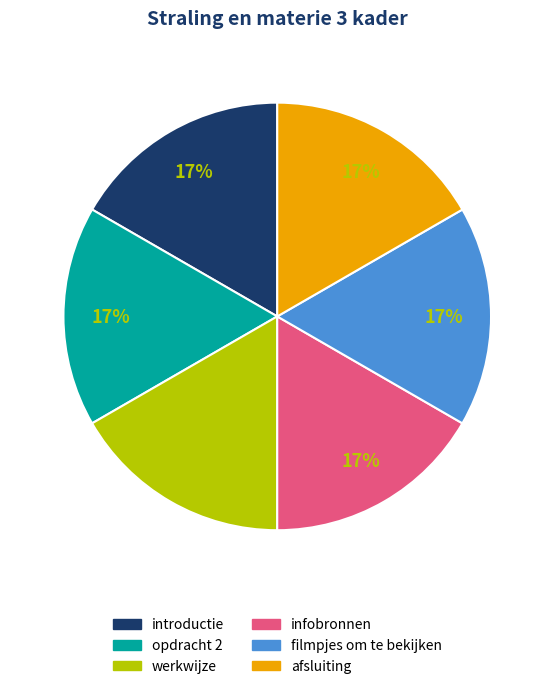

The afsluiting slice represents 31% of the pie. True or false?

False